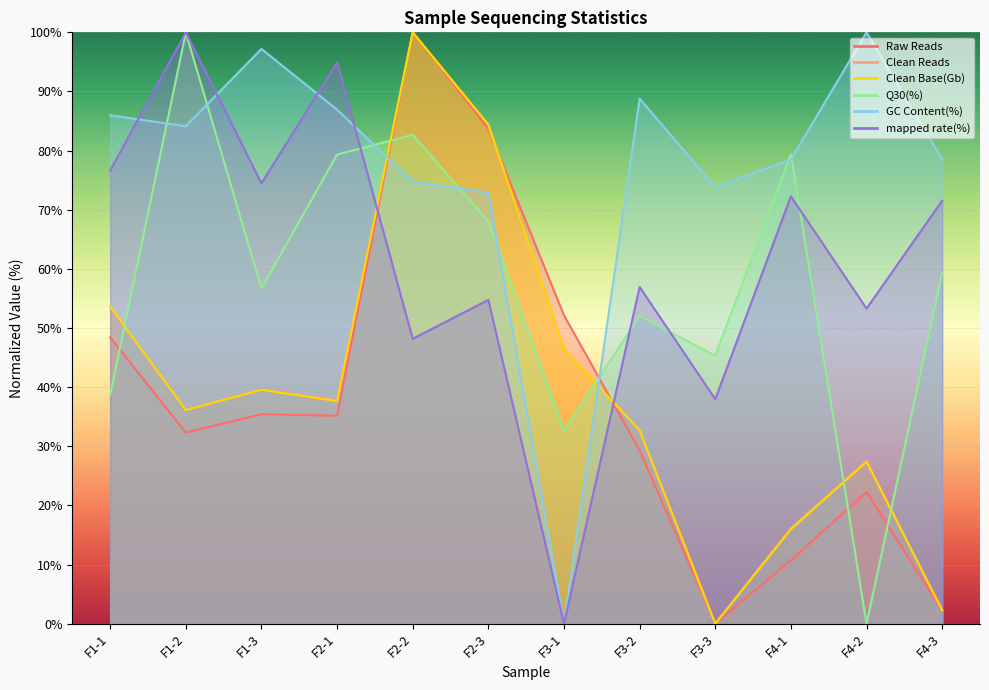

Reading left to right, list all the values displayed in this chart.

Raw Reads: 48.4	32.3	35.4	35.2	100.0	83.7	52.1	29.3	0.0	10.7	22.3	2.2
Clean Reads: 53.6	36.1	39.6	37.8	100.0	84.3	46.5	32.6	0.0	16.1	27.5	2.3
Clean Base(Gb): 53.6	36.1	39.5	37.6	100.0	84.4	46.4	32.7	0.0	16.0	27.4	2.3
Q30(%): 38.7	100.0	56.7	79.3	82.7	68.0	32.7	52.0	45.3	79.3	0.0	59.3
GC Content(%): 86.0	84.1	97.2	86.9	74.8	72.9	0.0	88.8	73.8	78.5	100.0	78.5
mapped rate(%): 76.6	100.0	74.5	94.9	48.2	54.7	0.0	56.9	38.0	72.3	53.3	71.5